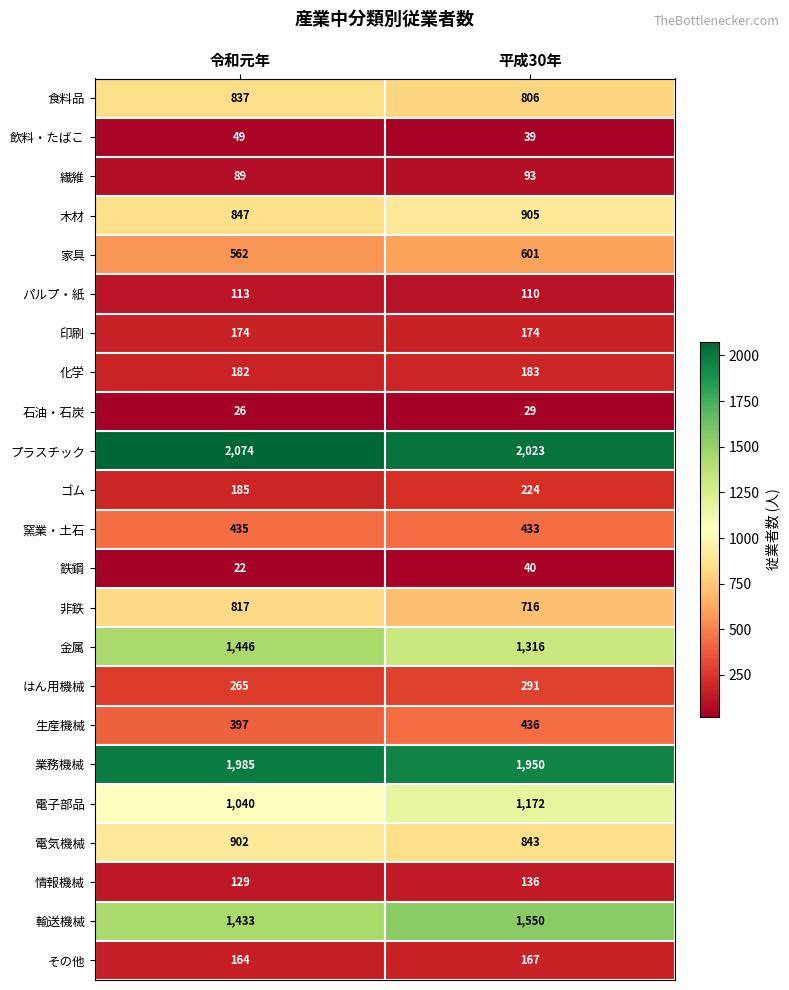

Between 令和元年 and 平成30年, which series saw the biggest shift?

電子部品